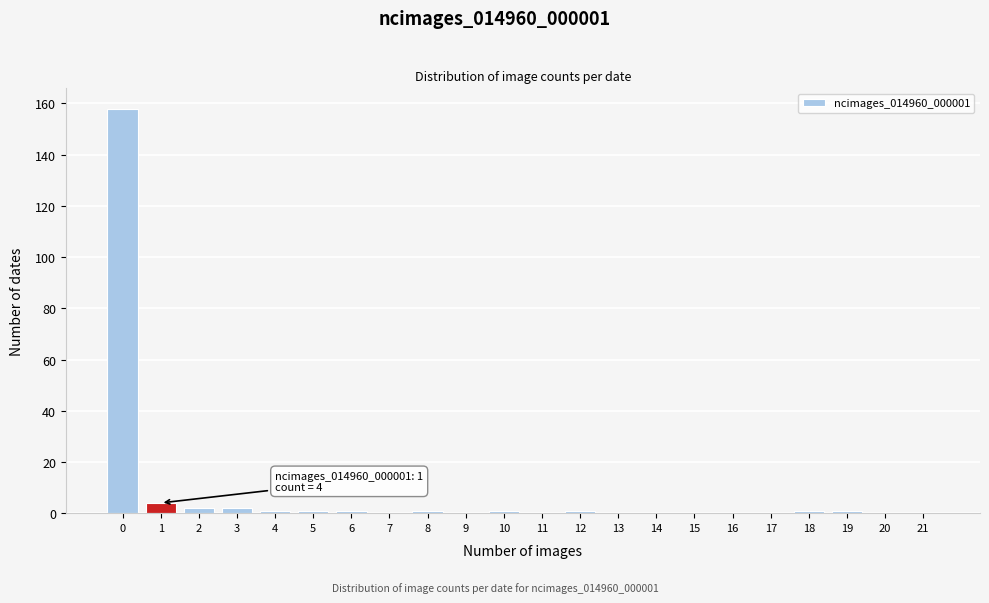

Reading left to right, list all the values displayed in this chart.

0=158	1=4	2=2	3=2	4=1	5=1	6=1	7=0	8=1	9=0	10=1	11=0	12=1	13=0	14=0	15=0	16=0	17=0	18=1	19=1	20=0	21=0